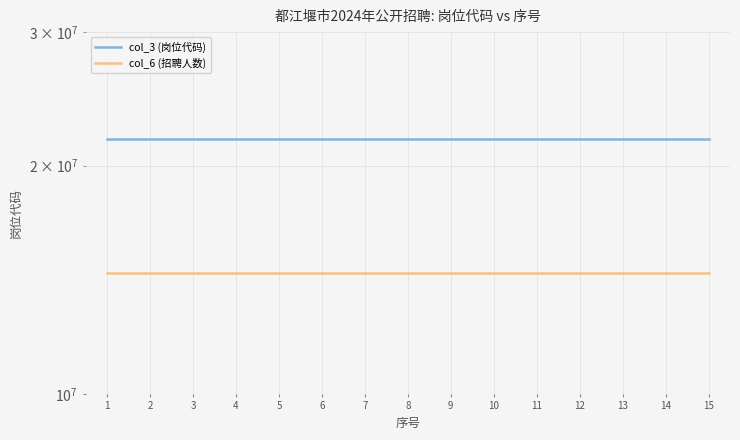

What is the lowest value of the col_6 (招聘人数) series?

1